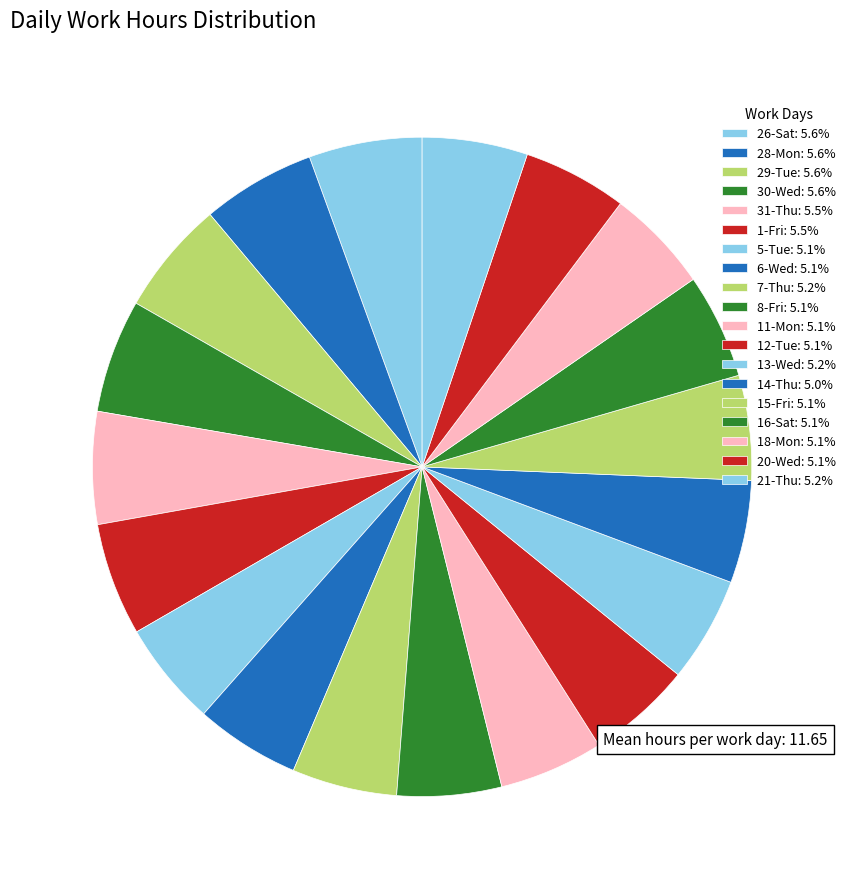

True or false: 8-Fri accounts for 18% of the total.

False